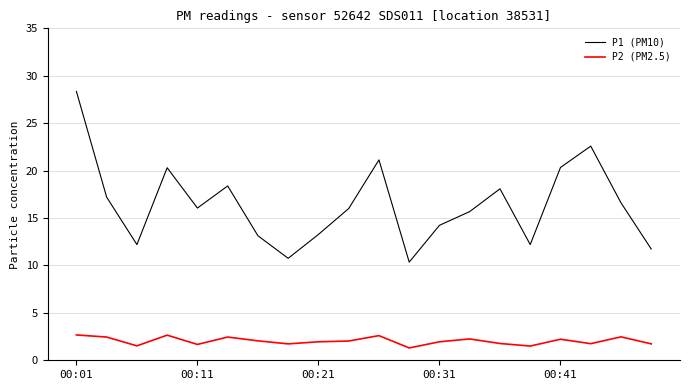

What is the maximum value shown in the chart?

28.4